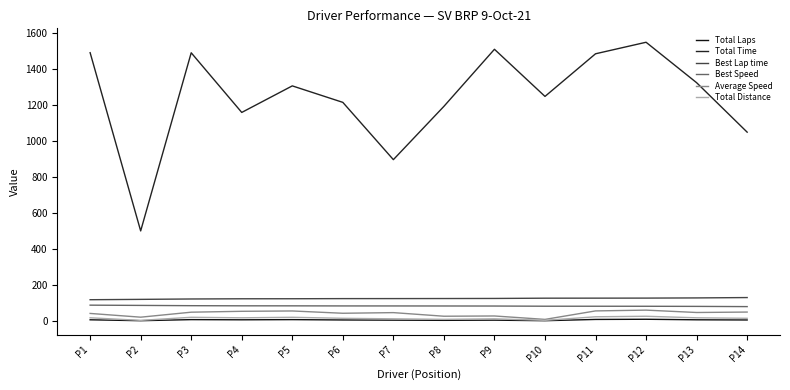

At which category is the sum across all series the highest?

P12